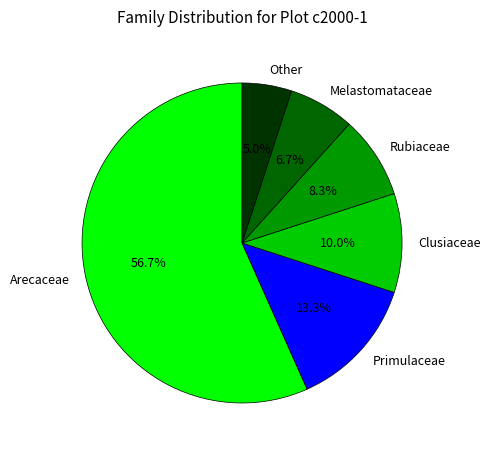

What is the majority slice?

Arecaceae